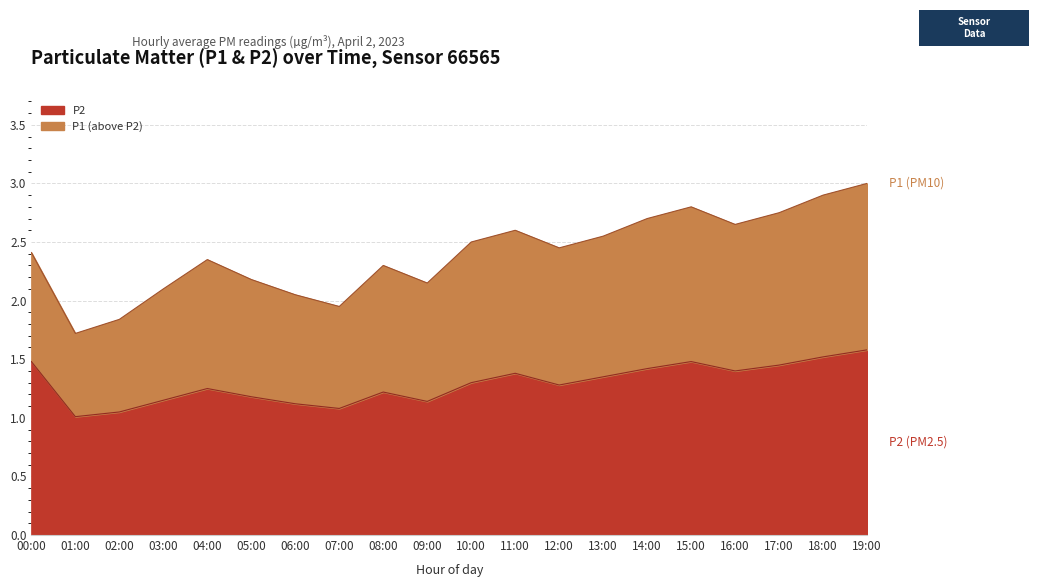

True or false: P2 has a value of 0.6 at 19:00.

False